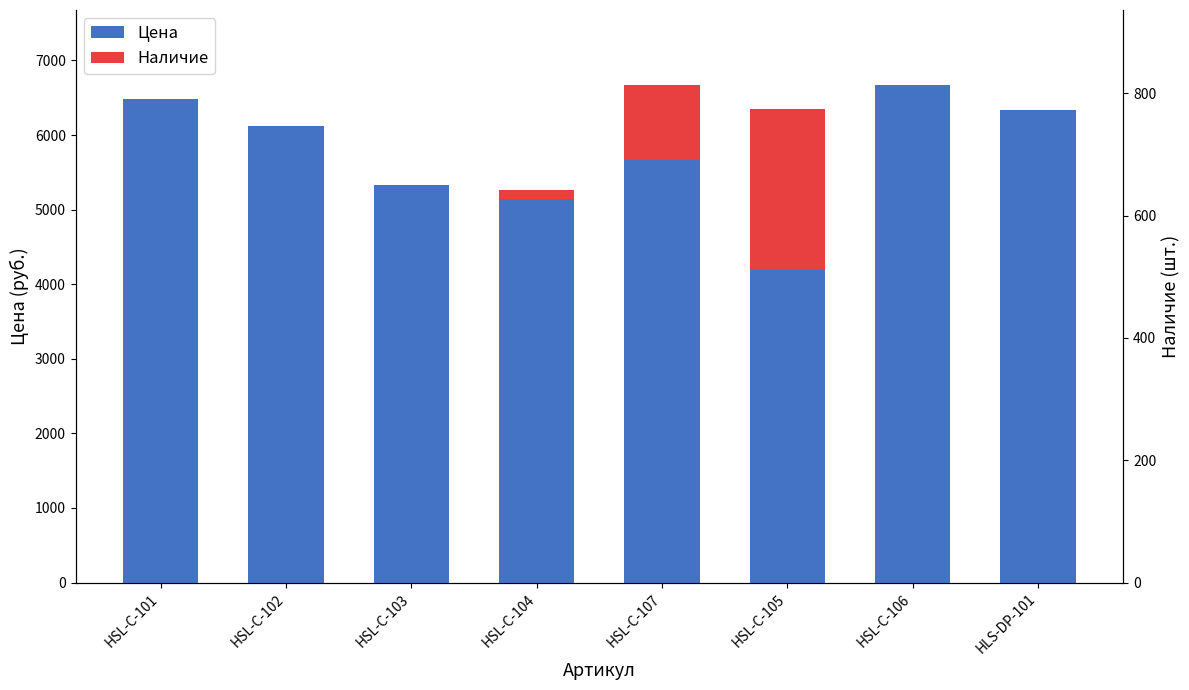

Rank the series by their average value, from highest to lowest.

Цена, Наличие